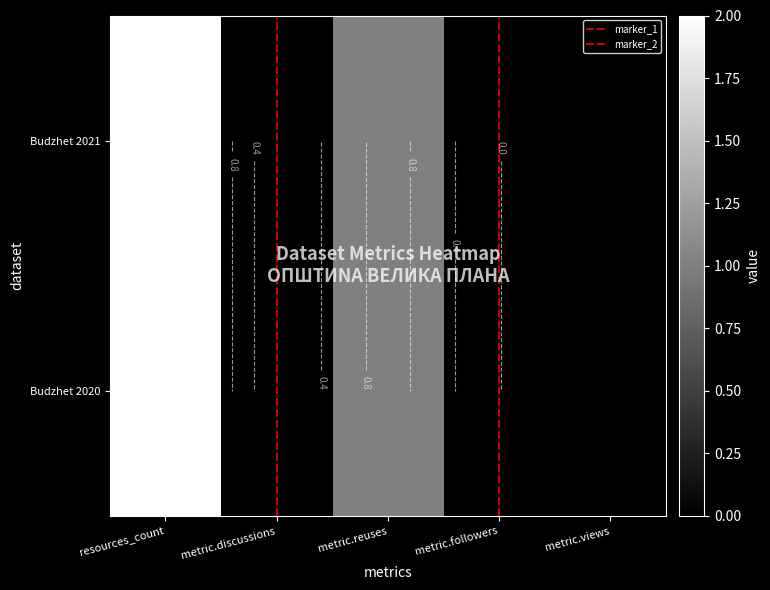

Where is 60c9e9ca7de2725734bd8ec1 nearest to the value 1?

metric.reuses